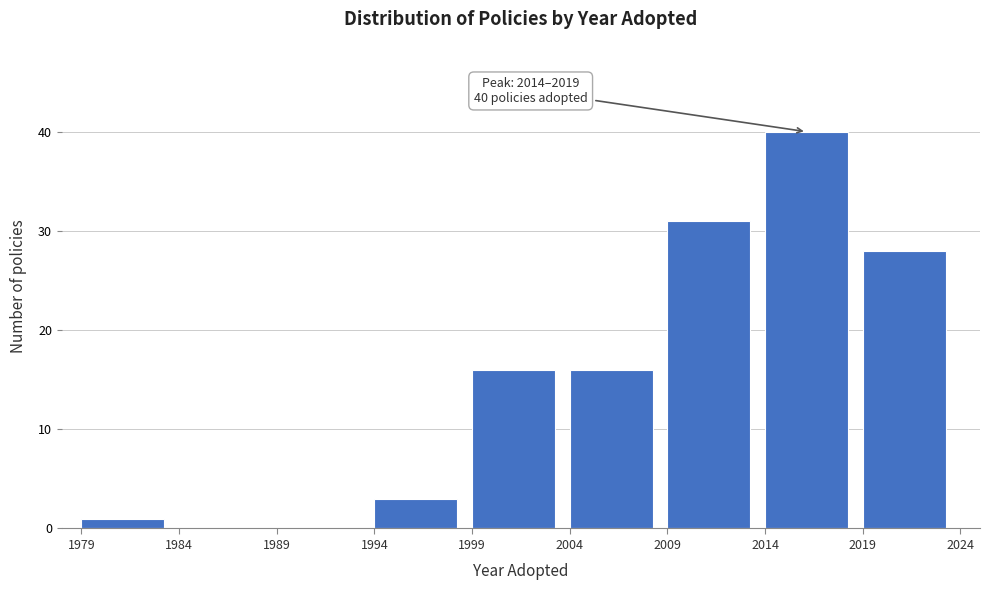

Over which range of the x-axis is the bar tallest?

2014 to 2019